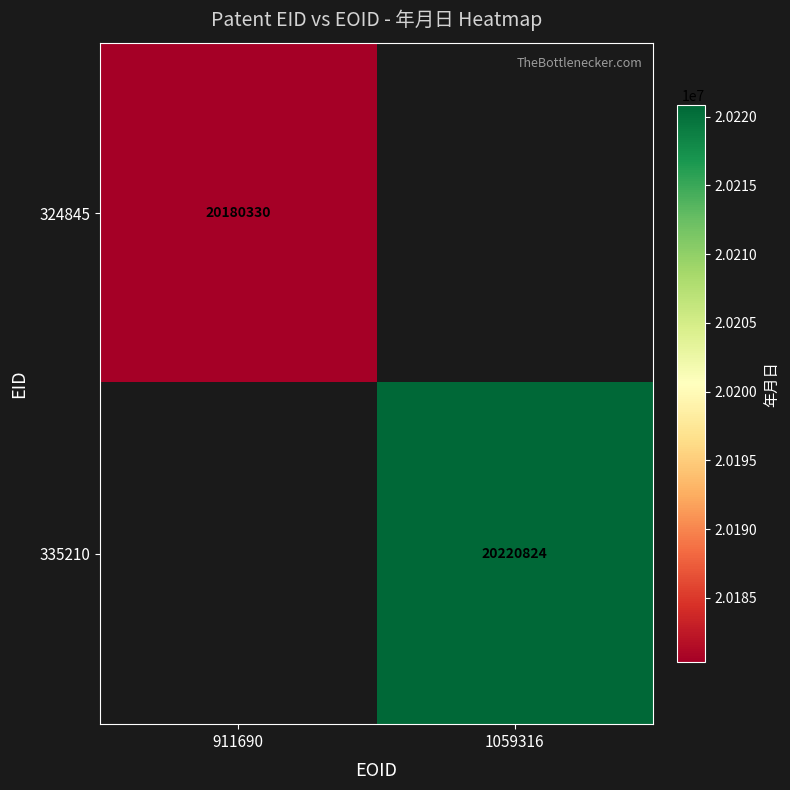

Is the value of 335210 at 1059316 greater than the value of 324845 at 911690?

Yes